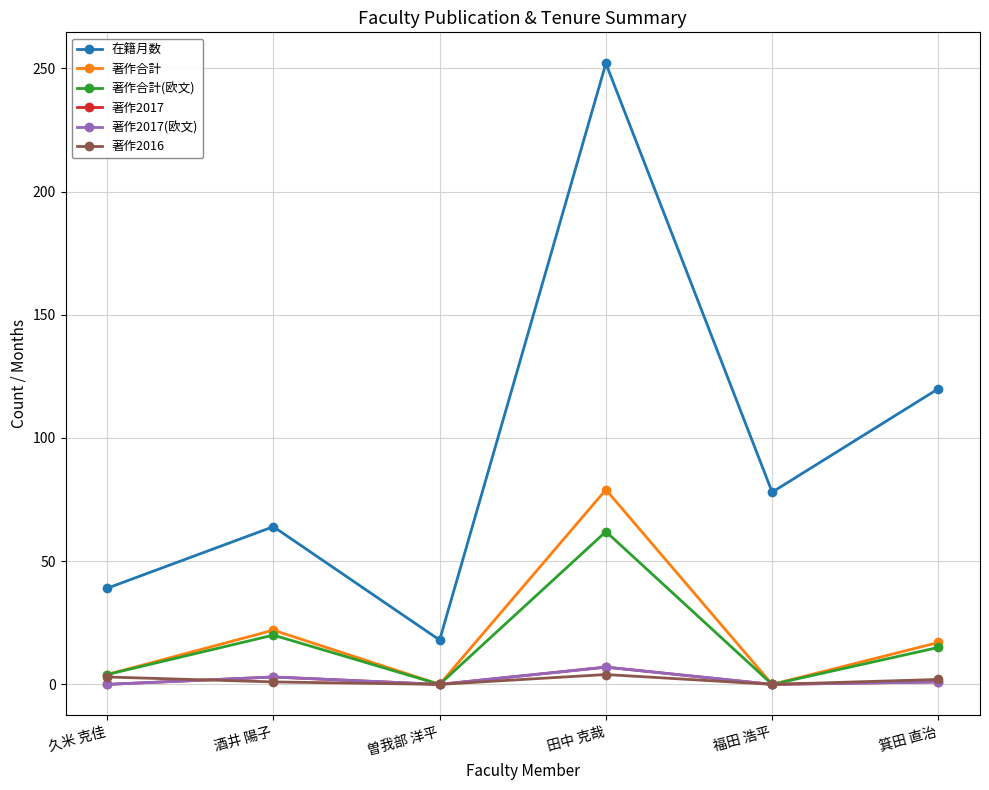

What is the total value across all series at 福田 浩平?

78